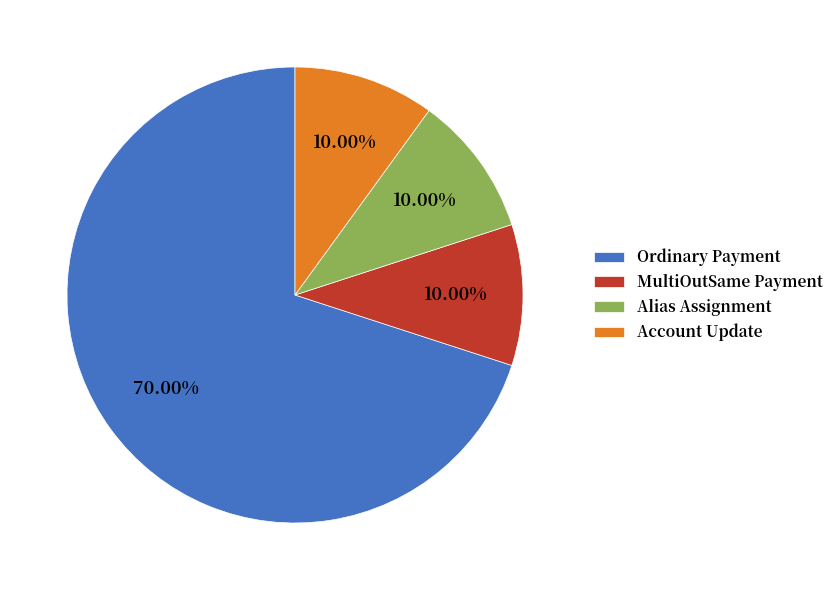

Count the number of slices in the pie.

4